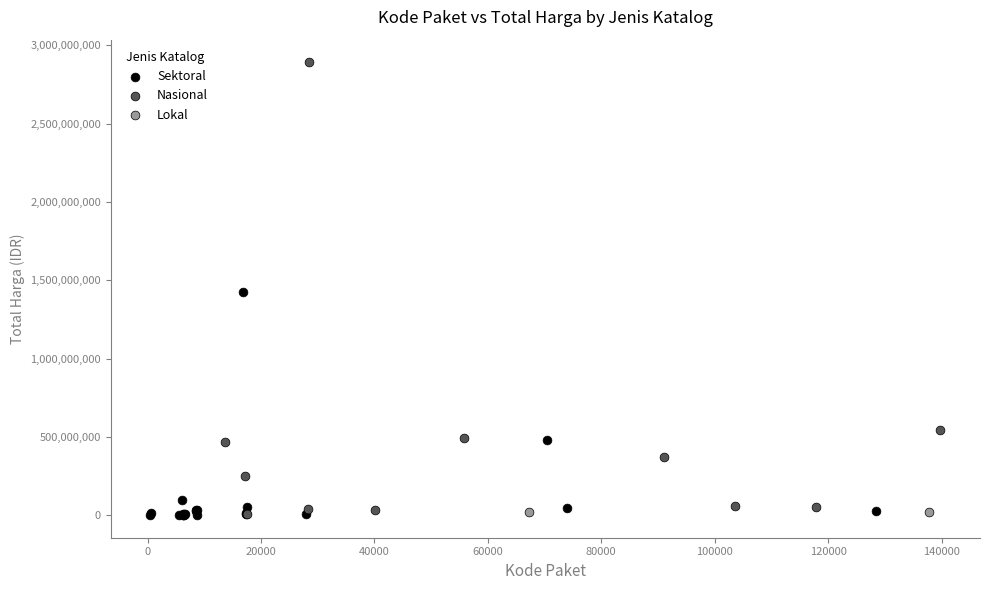

What are all the series names shown in the legend?

Sektoral, Nasional, Lokal